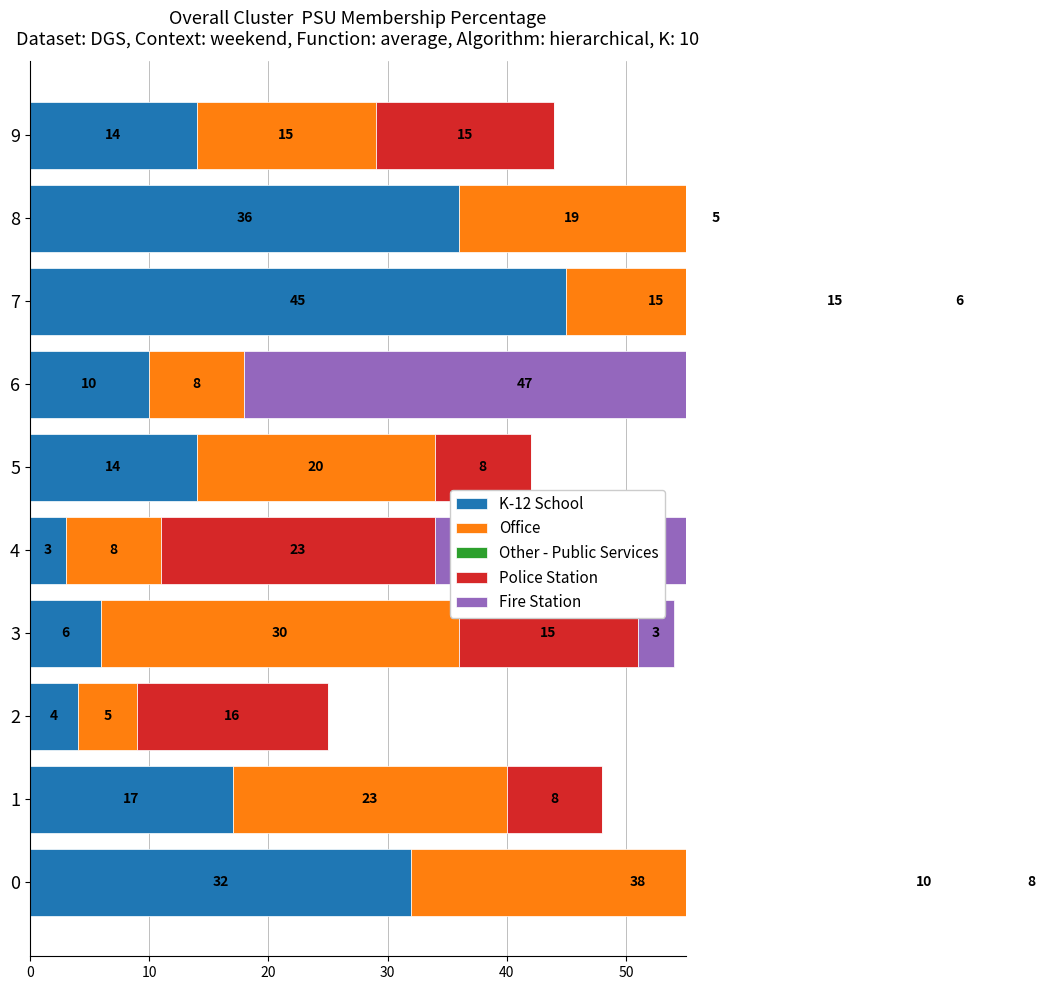

How many Other - Public Services values are between 0 and 1?

8